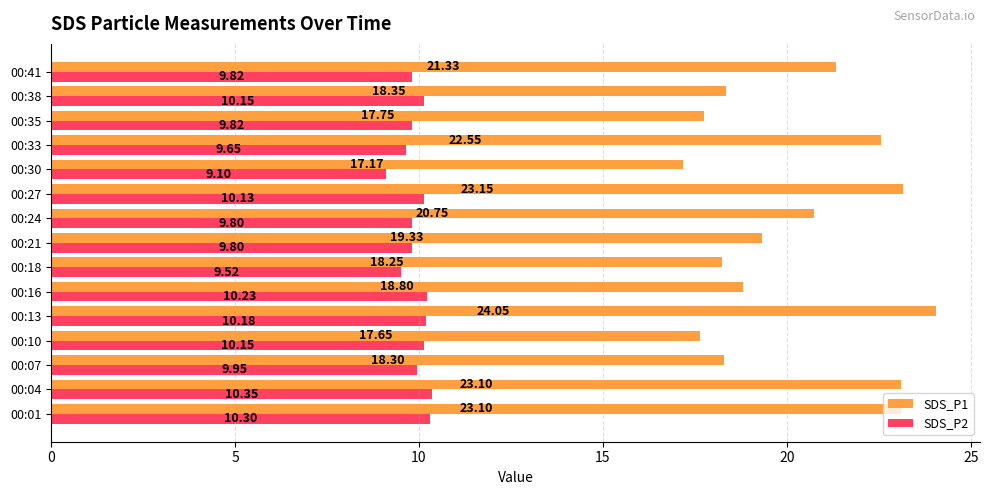

What is the difference between the maximum and second lowest values in the SDS_P2 series?

0.8